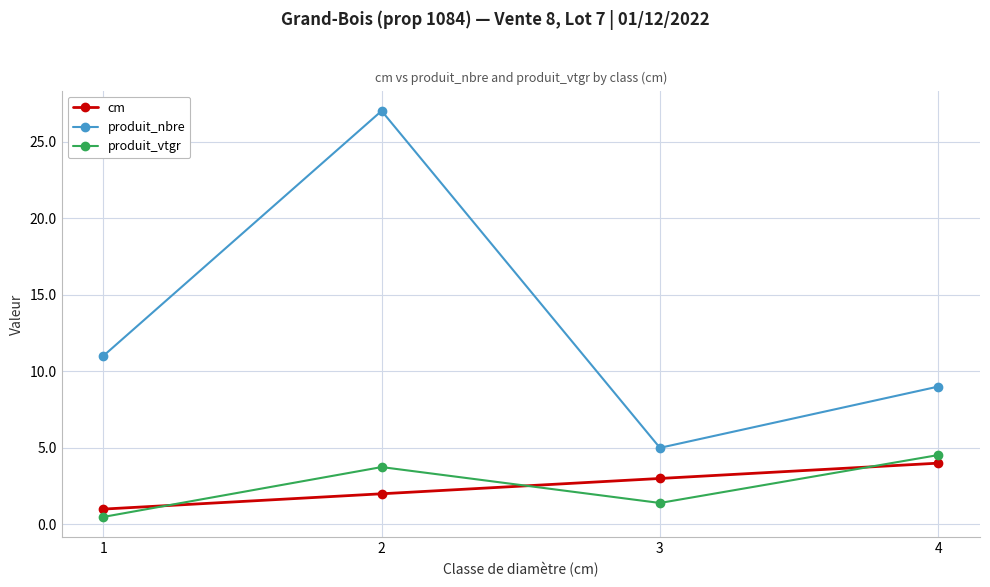

What is the sum of all produit_nbre values?

52.0